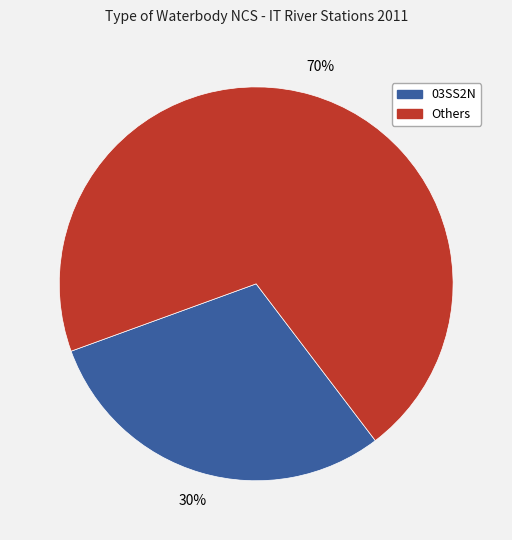

To the nearest percent, what is the difference between the largest and smallest slice percentages?

40%